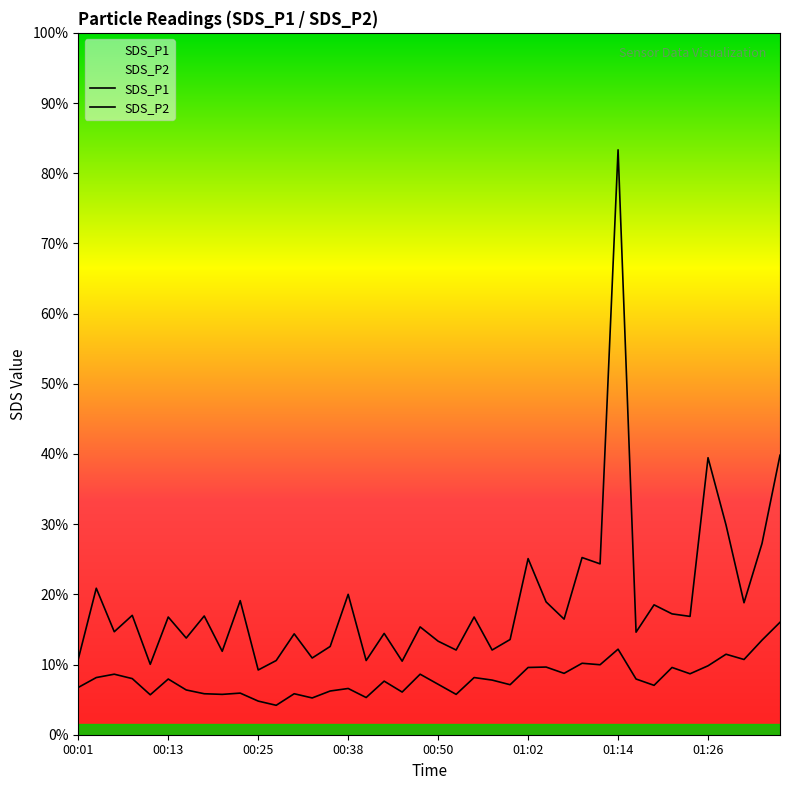

True or false: SDS_P1 and SDS_P2 cross at least once.

False